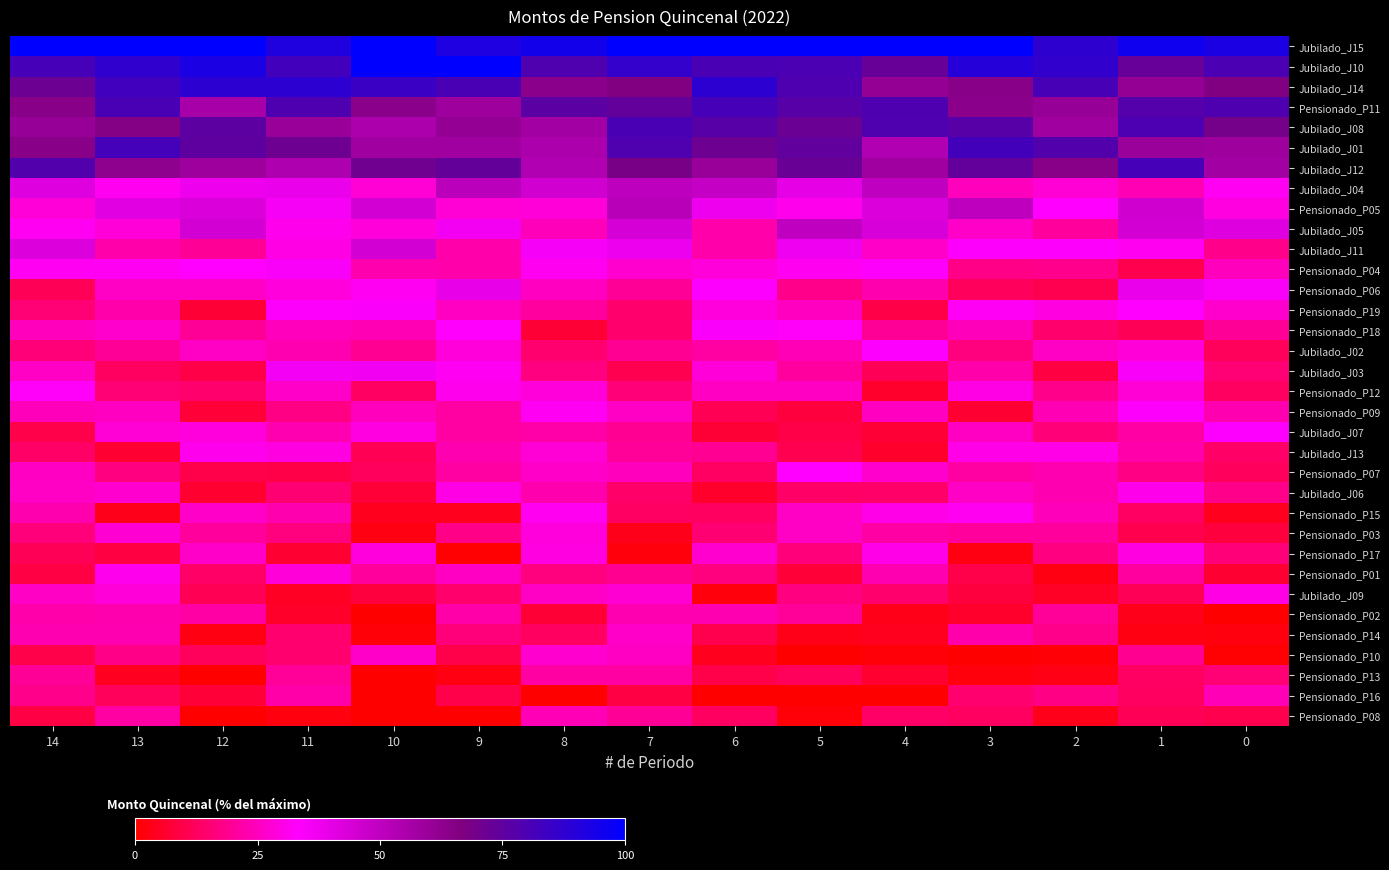

At 4, list the series in order from largest to smallest.

Jubilado_J15, Pensionado_P11, Jubilado_J08, Jubilado_J10, Jubilado_J14, Jubilado_J12, Jubilado_J01, Jubilado_J04, Jubilado_J05, Pensionado_P05, Pensionado_P04, Jubilado_J02, Pensionado_P15, Pensionado_P17, Pensionado_P07, Jubilado_J11, Pensionado_P09, Pensionado_P01, Pensionado_P06, Pensionado_P03, Pensionado_P18, Jubilado_J09, Jubilado_J06, Pensionado_P08, Jubilado_J03, Pensionado_P19, Jubilado_J07, Pensionado_P13, Jubilado_J13, Pensionado_P12, Pensionado_P14, Pensionado_P02, Pensionado_P10, Pensionado_P16